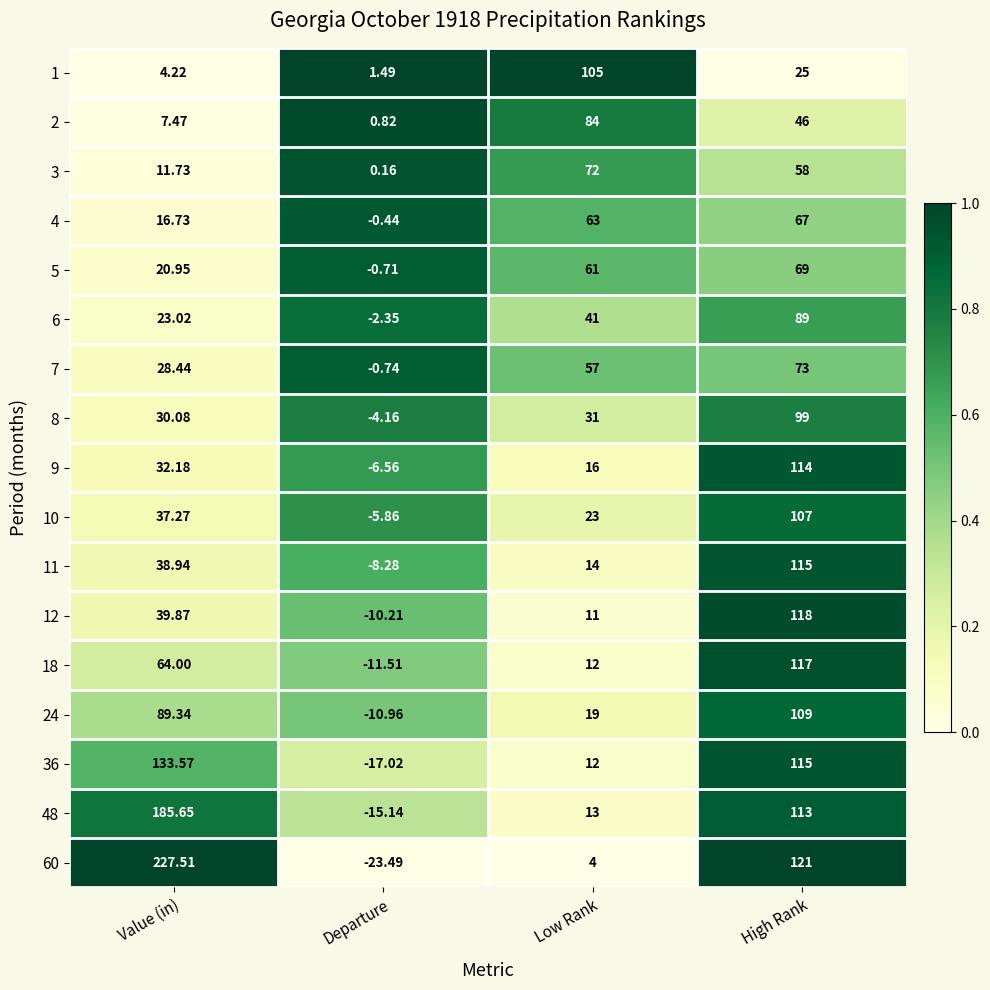

Which category has the lowest value in the 9 series?

Departure